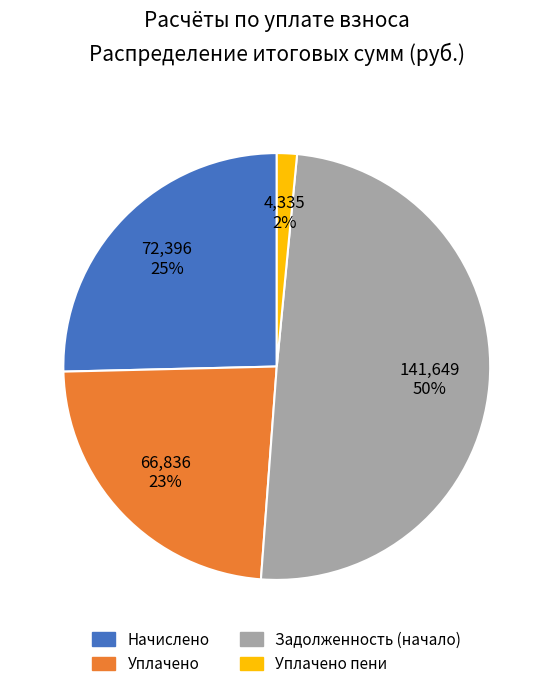

To the nearest percent, what is the difference between the largest and smallest slice percentages?

48%